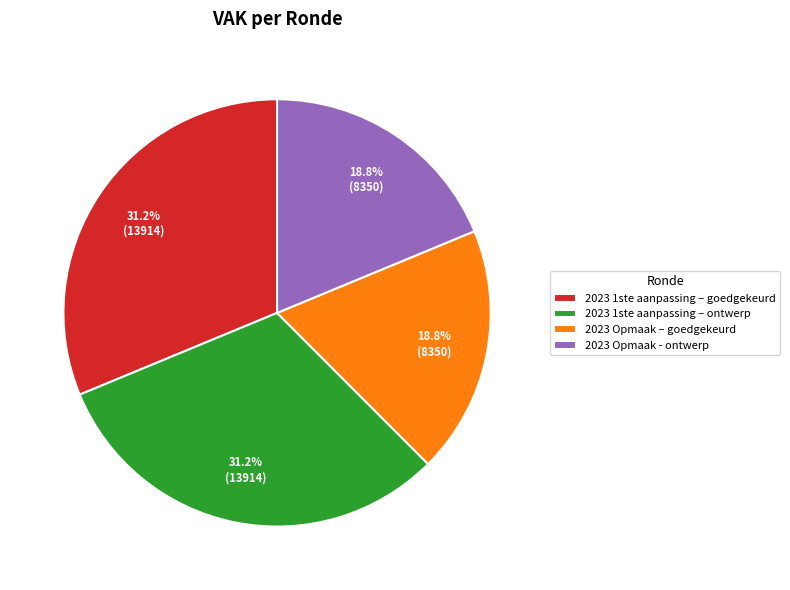

Between 2023 Opmaak – goedgekeurd and 2023 1ste aanpassing – goedgekeurd, which is larger?

2023 1ste aanpassing – goedgekeurd